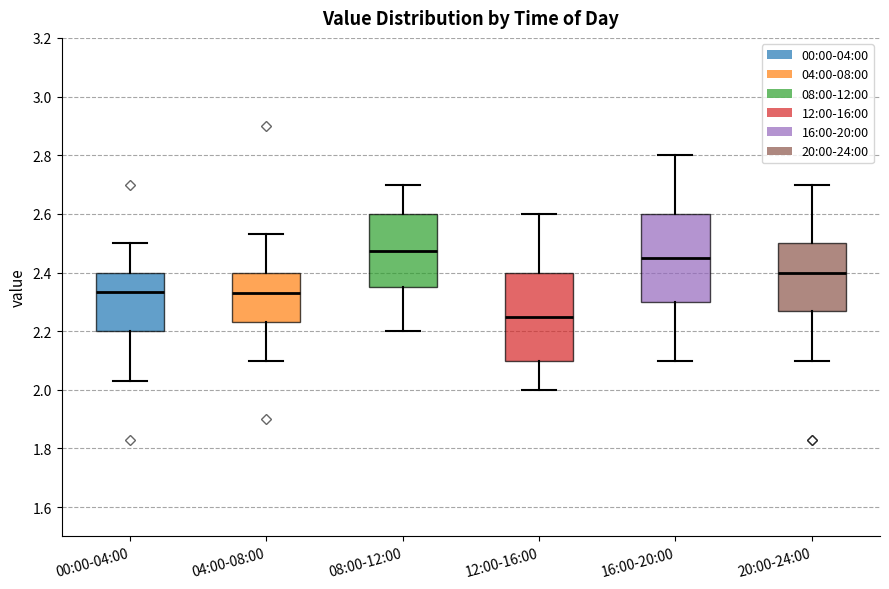

Which box's median line is the lowest?

12:00-16:00